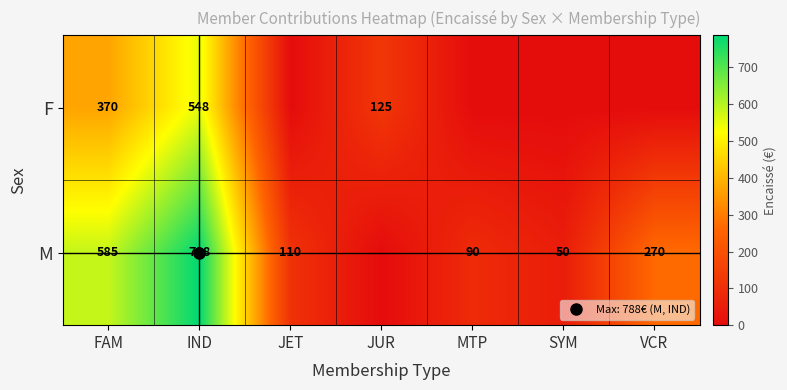

At which label is F closest to 273?

FAM